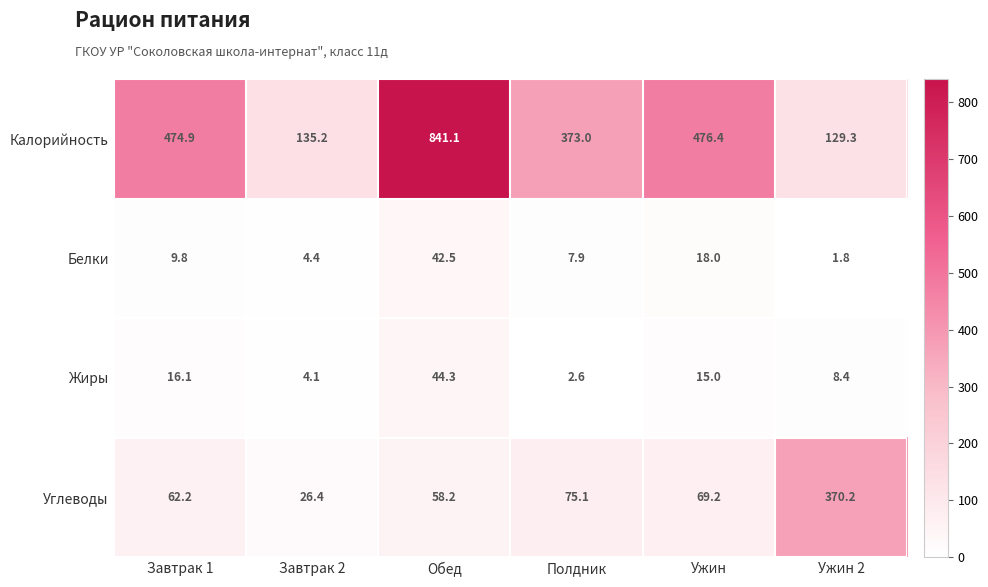

True or false: Калорийность has a value of 129.3 at Ужин 2.

True